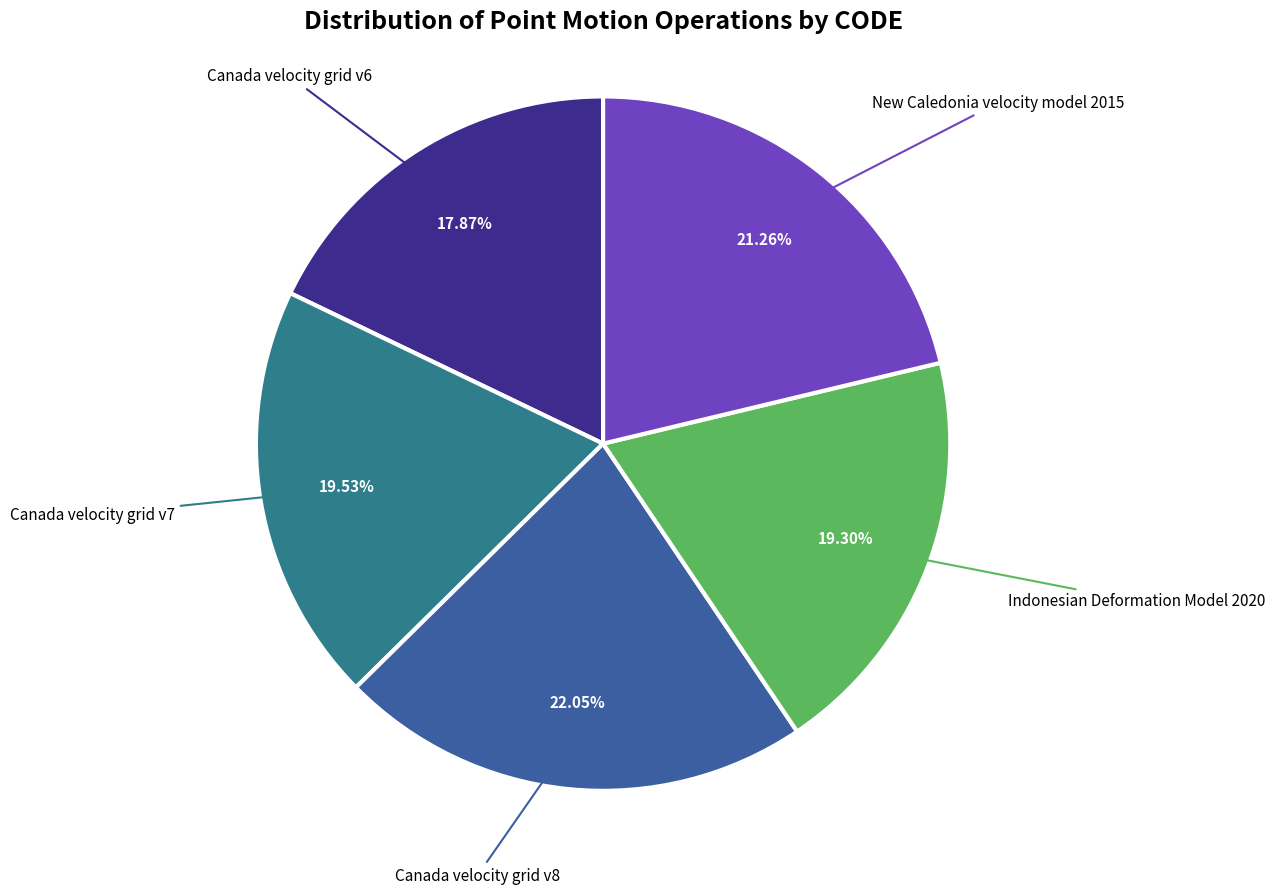

Approximately how many times larger is the value at New Caledonia velocity model 2015 compared to Canada velocity grid v8?

1.0